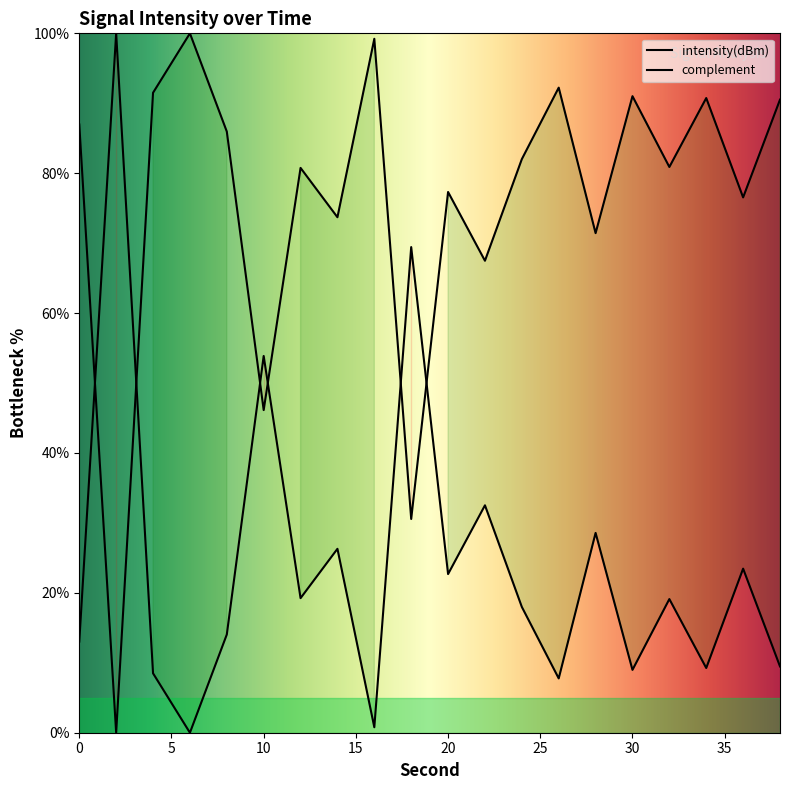

Rank the categories by value from highest to lowest.

2, 18, 10, 22, 28, 14, 36, 20, 12, 32, 24, 8, 0, 38, 34, 30, 4, 26, 16, 6